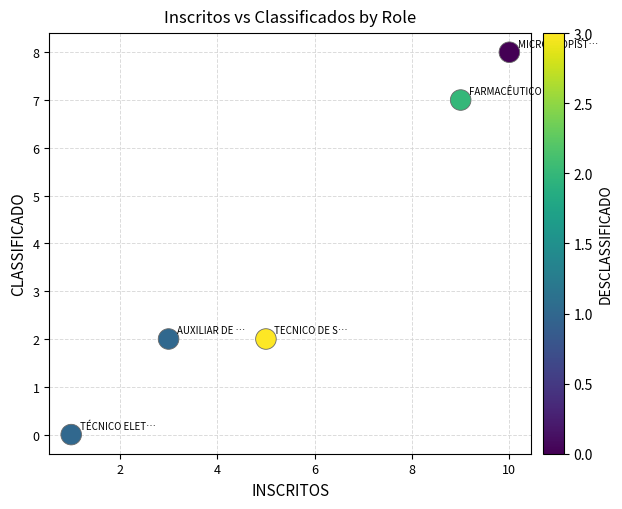

What is the range of X values (max minus min)?

9